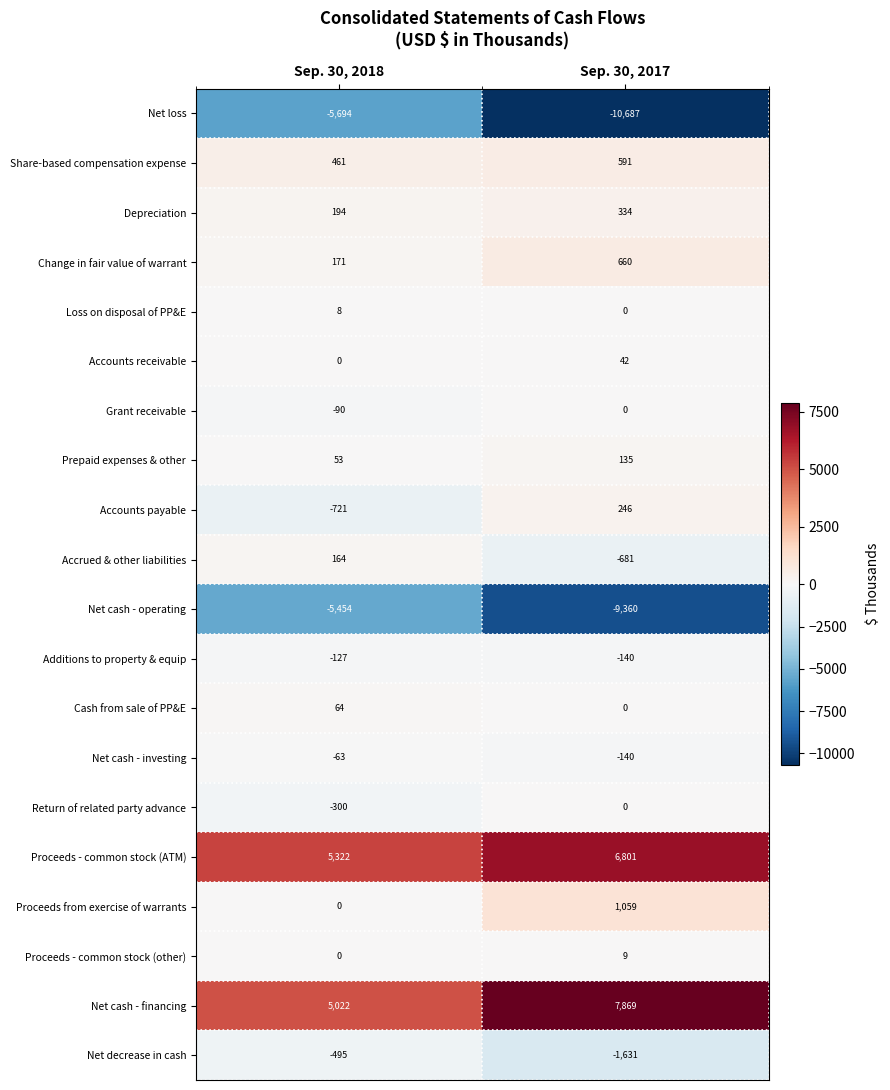

Which label corresponds to the largest value in the chart?

Sep. 30, 2017